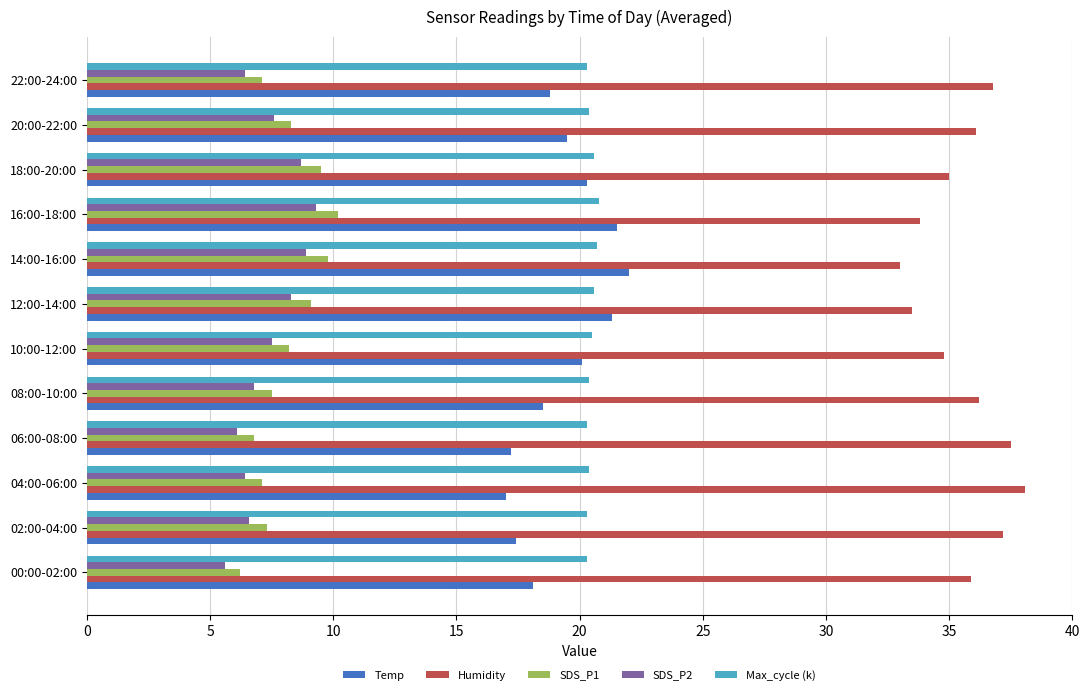

How many categories are shown in the chart?

12